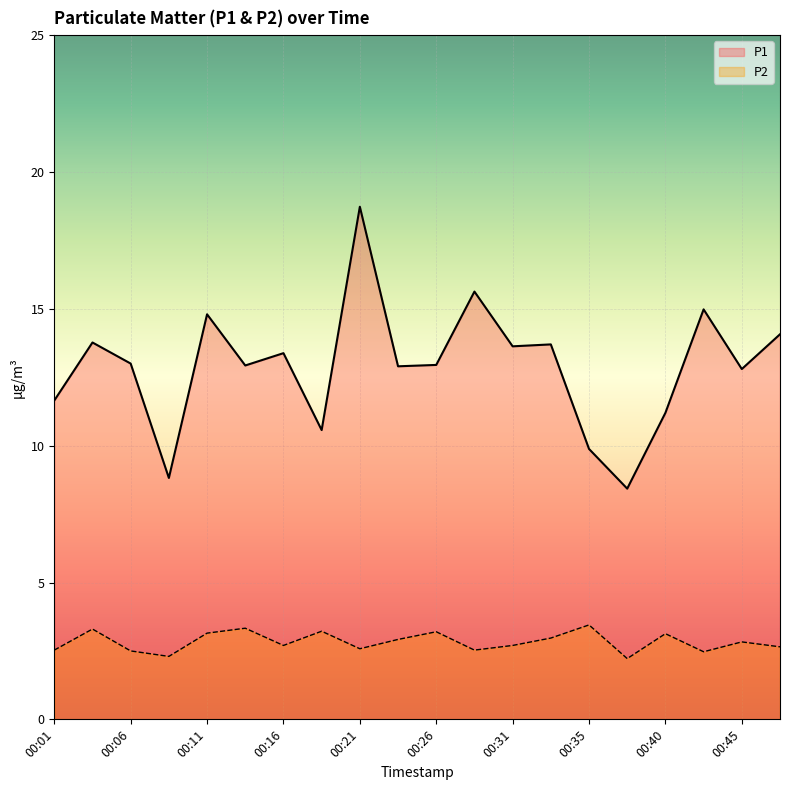

What is the difference between the maximum and minimum values in the P2 series?

1.2